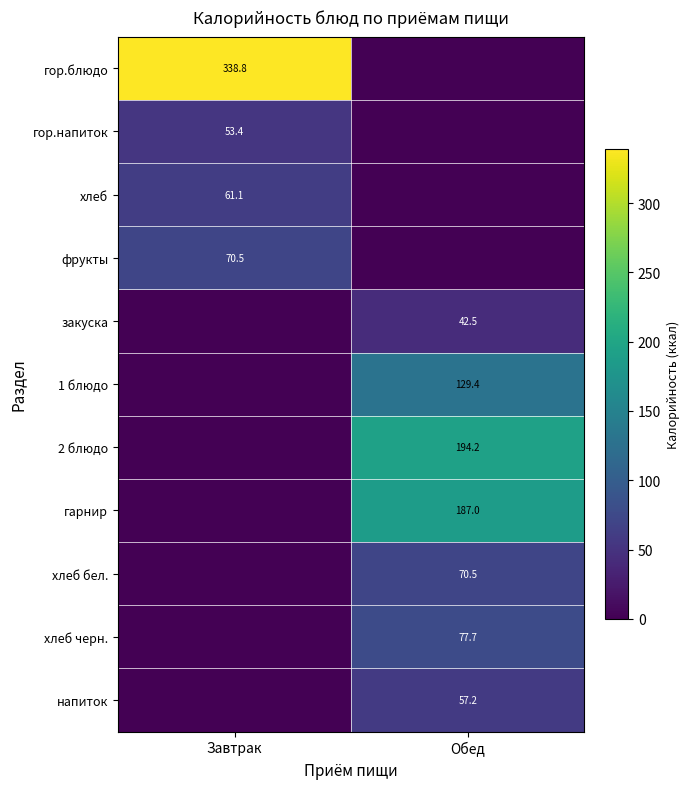

The value of гор.напиток at Завтрак is 19.1. True or false?

False